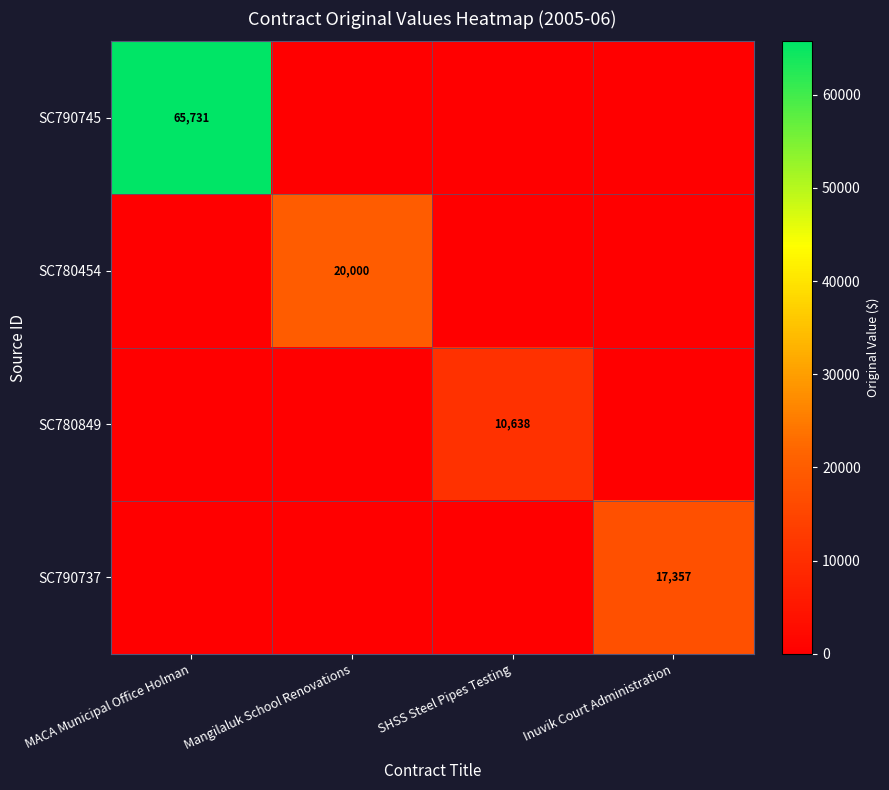

List the series in order of their peak value, highest first.

SC790745, SC780454, SC790737, SC780849